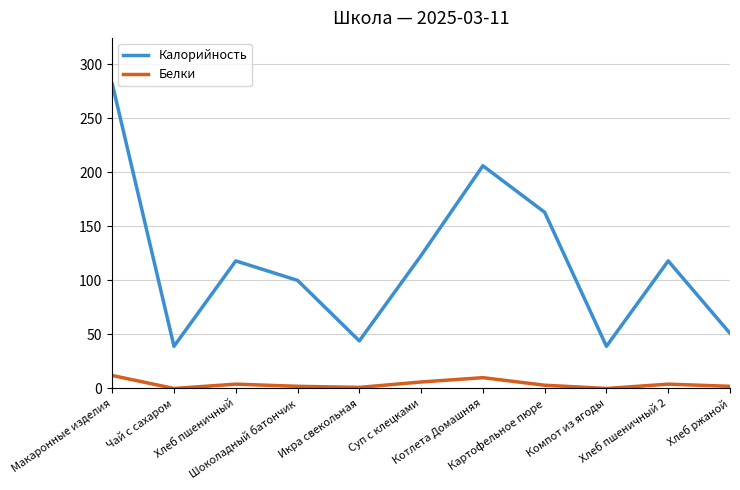

True or false: Белки and Калорийность cross at least once.

False